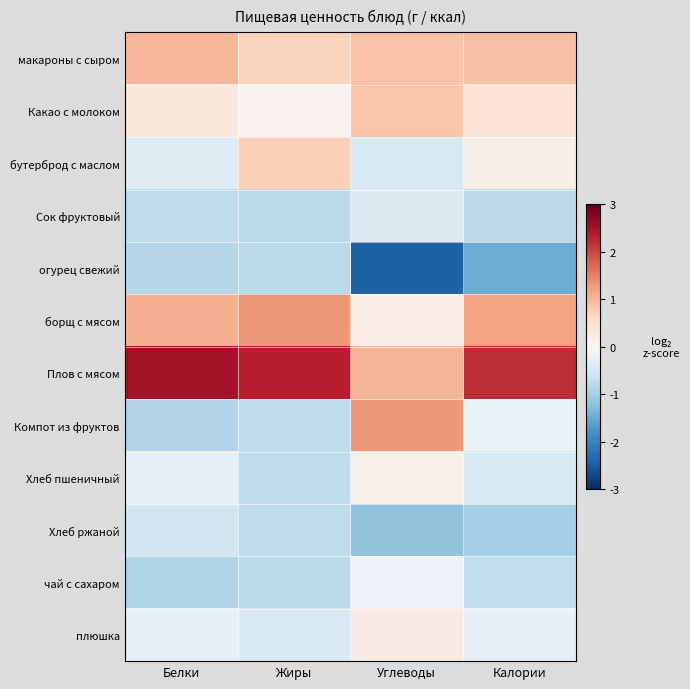

At which category is the sum across all series the highest?

Белки